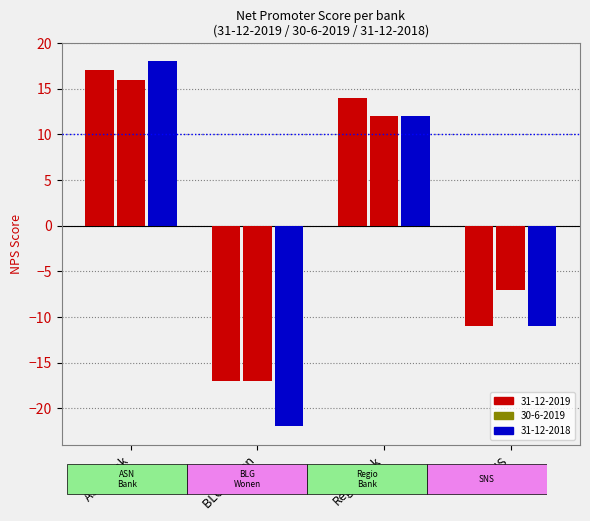

What is the lowest value of the 31-12-2019 series?

-17